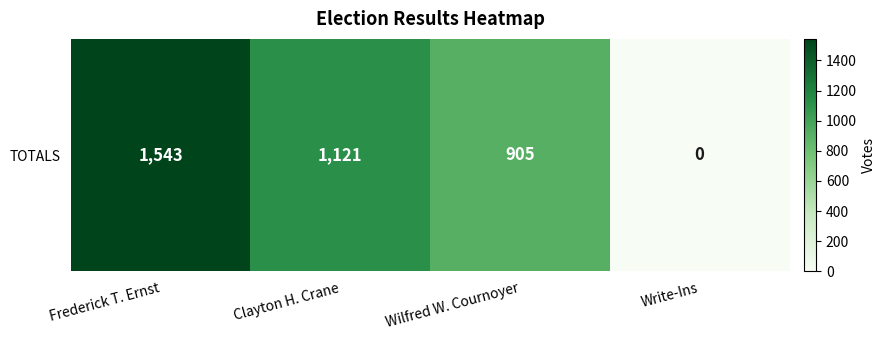

List the labels in order of value, smallest first.

Write-Ins, Wilfred W. Cournoyer, Clayton H. Crane, Frederick T. Ernst